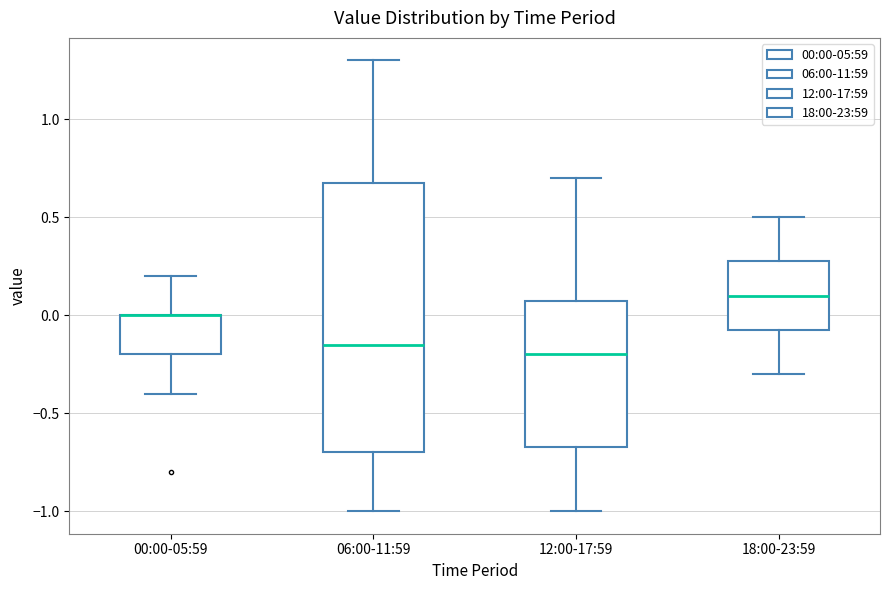

Comparing the boxes themselves (not the whiskers), which one is the tallest?

06:00-11:59